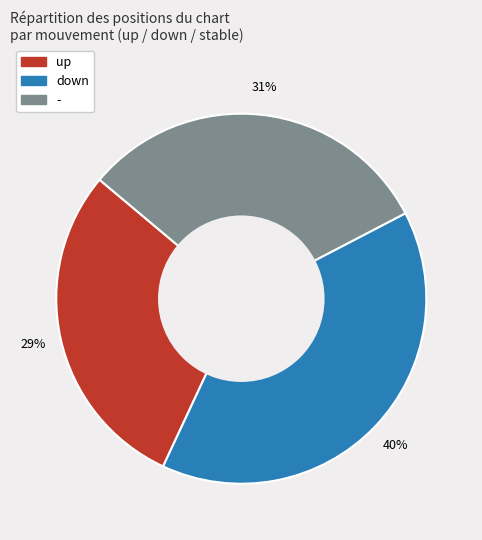

Is there a majority slice in this chart?

No